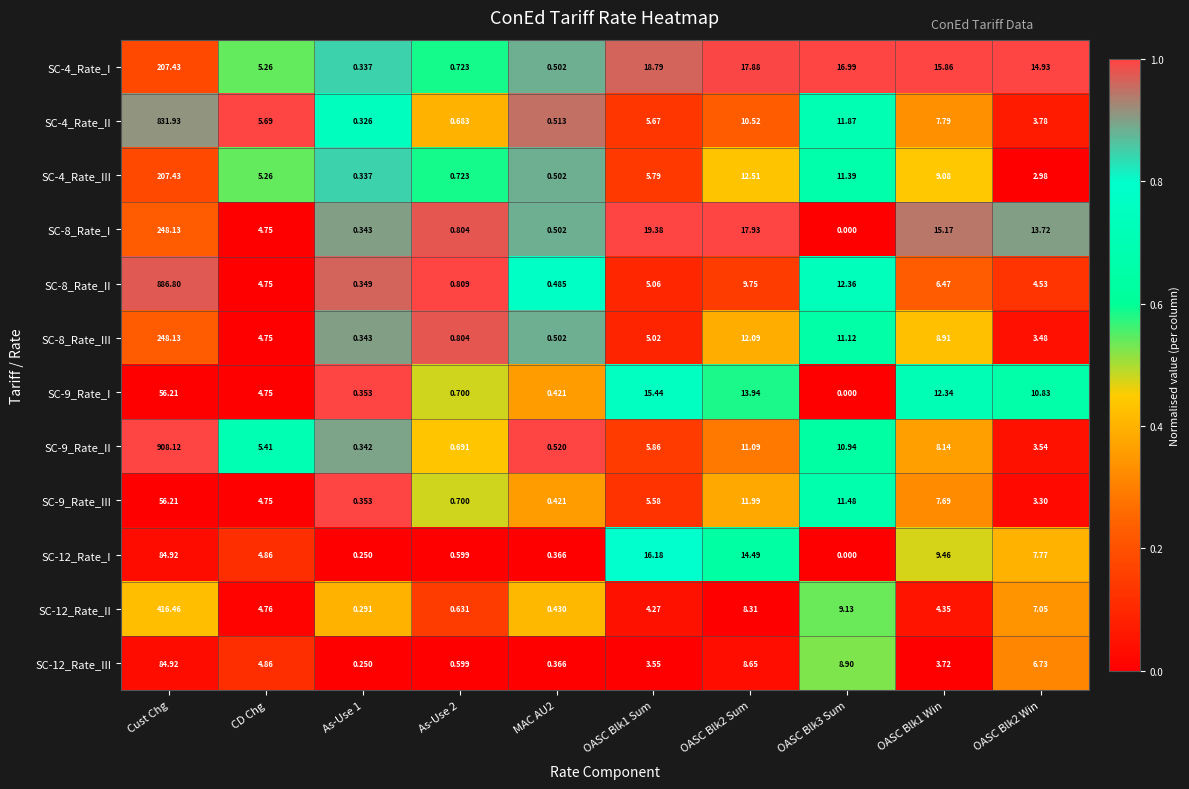

Where does the SC-4_Rate_II series first go above 5?

Cust Chg